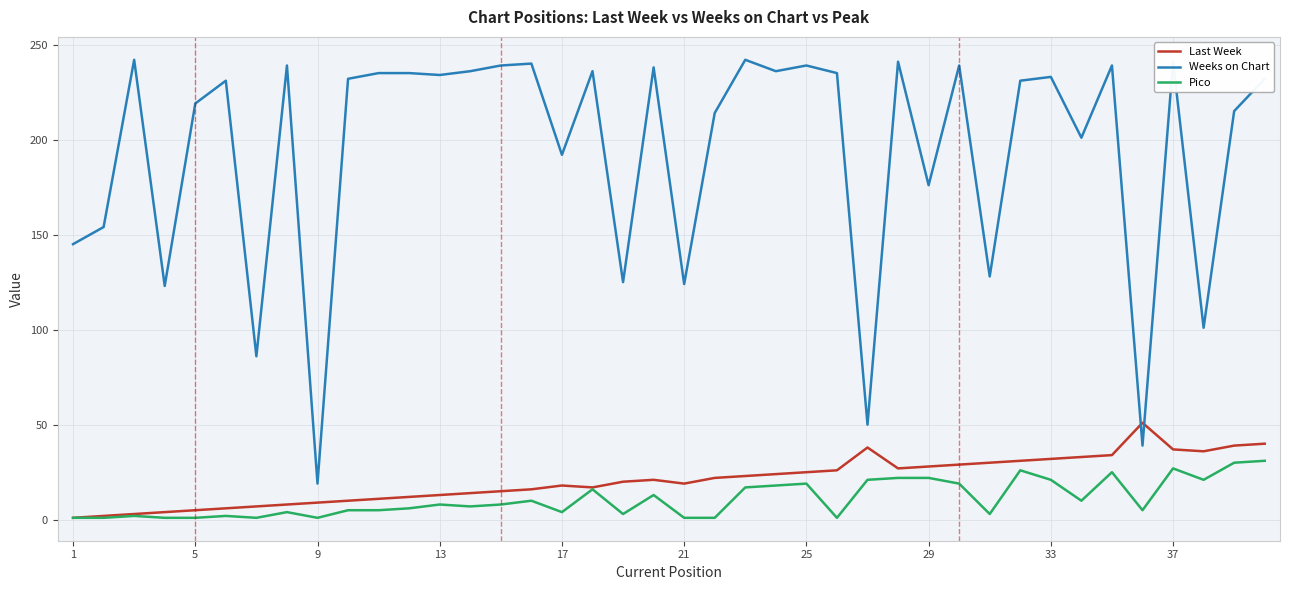

Rank the series by their maximum value, from lowest to highest.

Pico, Last Week, Weeks on Chart